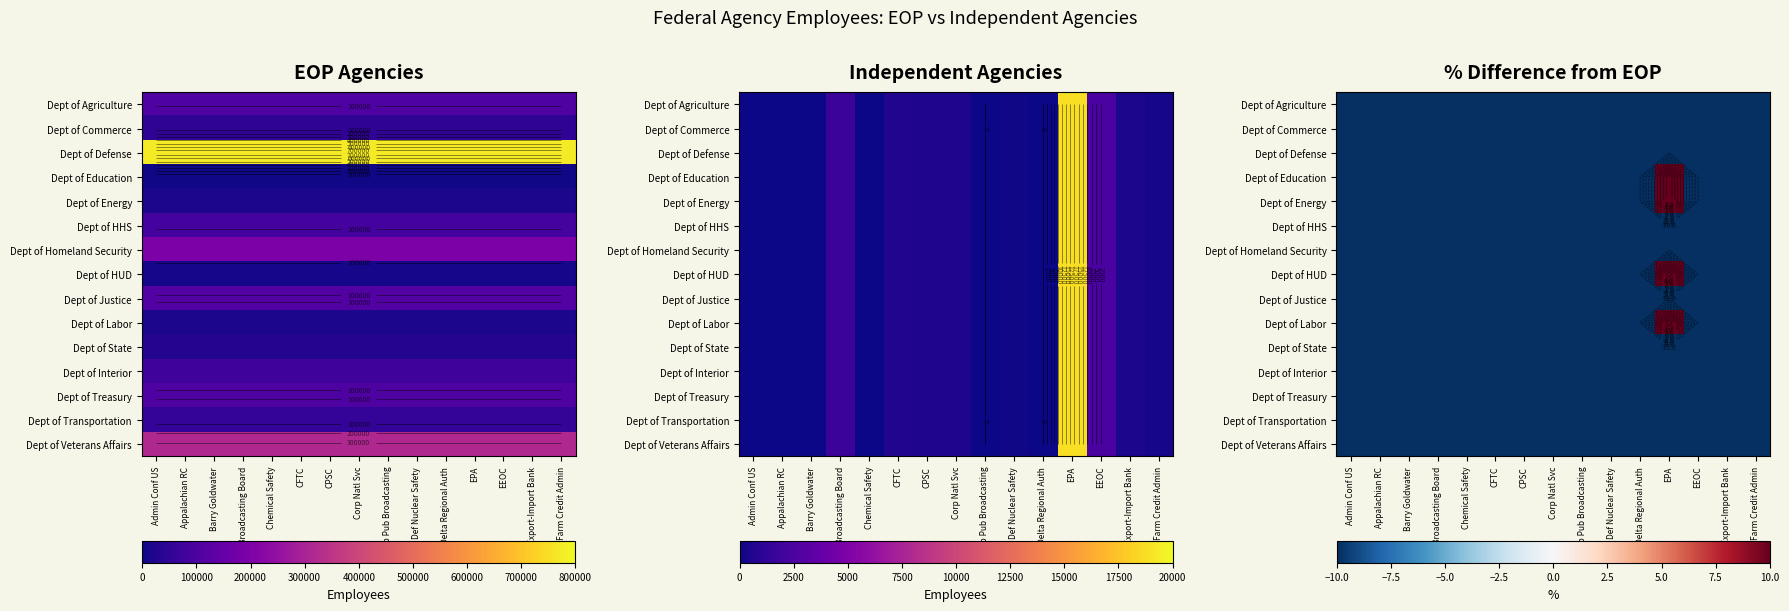

How many data points does each series have?

15